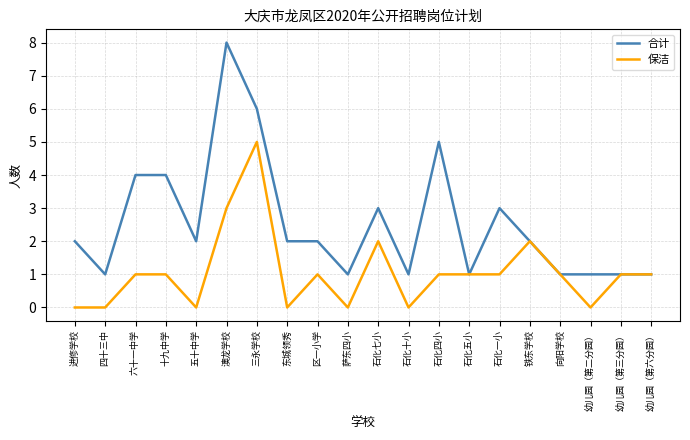

What position from the right is 幼儿园（第六分园）?

1